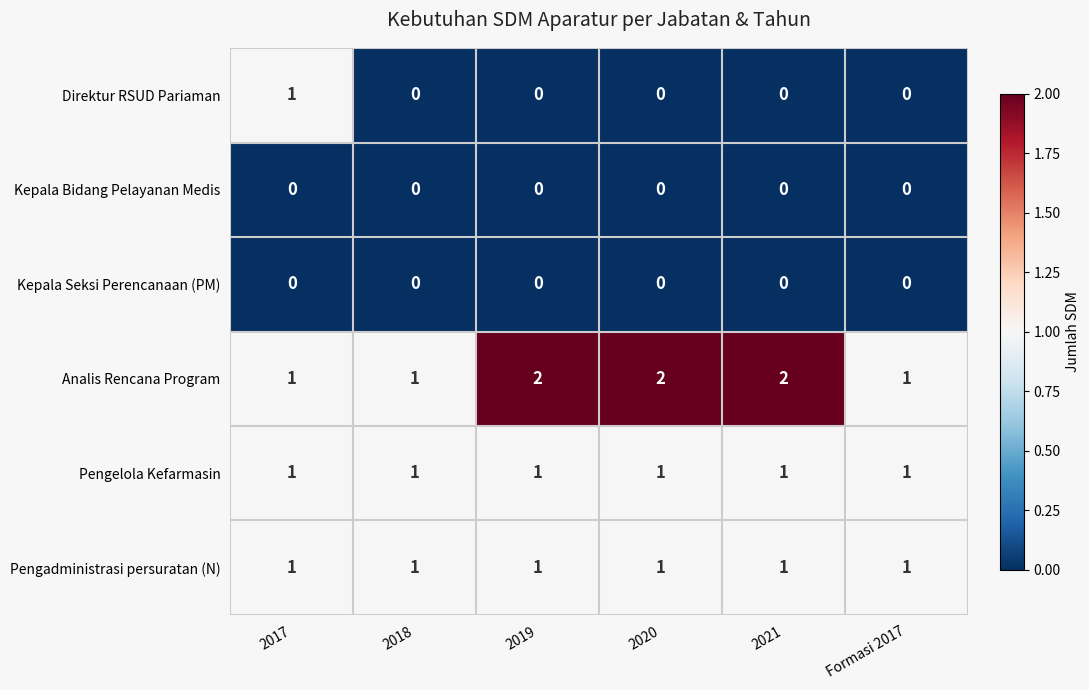

The Pengadministrasi persuratan (N) series shows 0 at 2017. True or false?

False